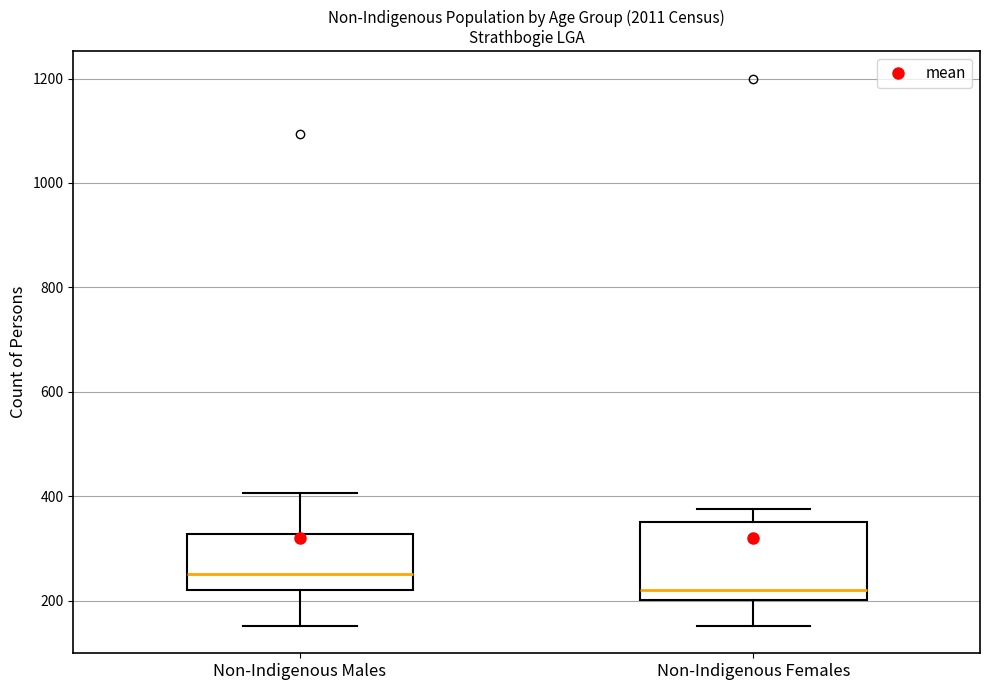

Where does the upper whisker of the box for Non-Indigenous Females end on the y-axis? The values are not printed on the chart, so give them approximately, as read against the axis.

380